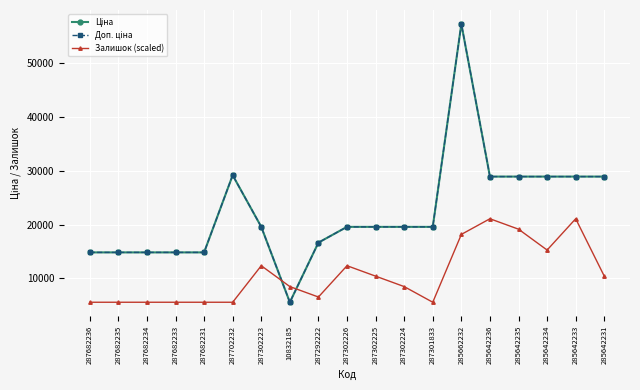

Reading left to right, list all the values displayed in this chart.

Ціна: 14817.6	14817.6	14817.6	14817.6	14817.6	29152.3	19564.9	5560.3	16636.8	19564.9	19564.9	19564.9	19564.9	57258.0	28901.7	28901.7	28901.7	28901.7	28901.7
Доп. ціна: 14817.6	14817.6	14817.6	14817.6	14817.6	29152.3	19564.9	5560.3	16636.8	19564.9	19564.9	19564.9	19564.9	57258.0	28901.7	28901.7	28901.7	28901.7	28901.7
Залишок (scaled): 5560.3	5560.3	5560.3	5560.3	5560.3	5560.3	12345.7	8468.3	6529.7	12345.7	10407.0	8468.3	5560.3	18161.6	21069.6	19131.0	15253.7	21069.6	10407.0